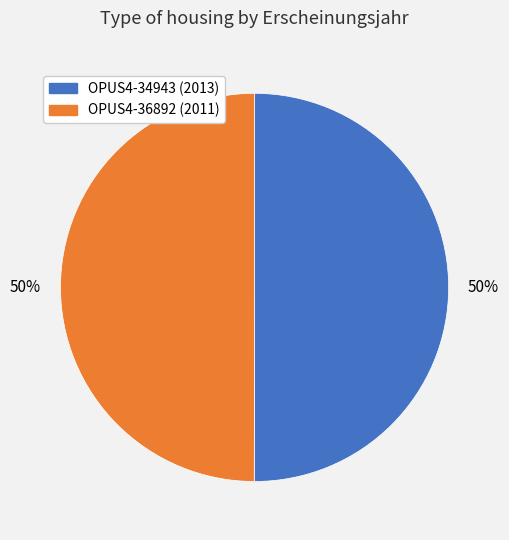

To the nearest percent, what percentage of the pie is OPUS4-34943?

50%